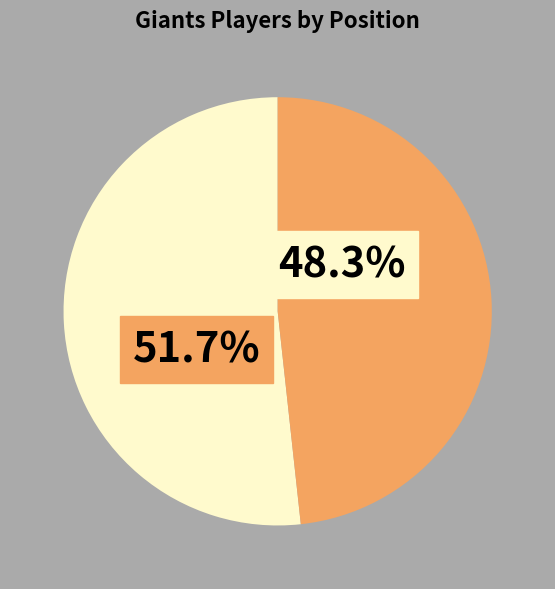

Is there any slice that represents more than half of the pie?

Yes